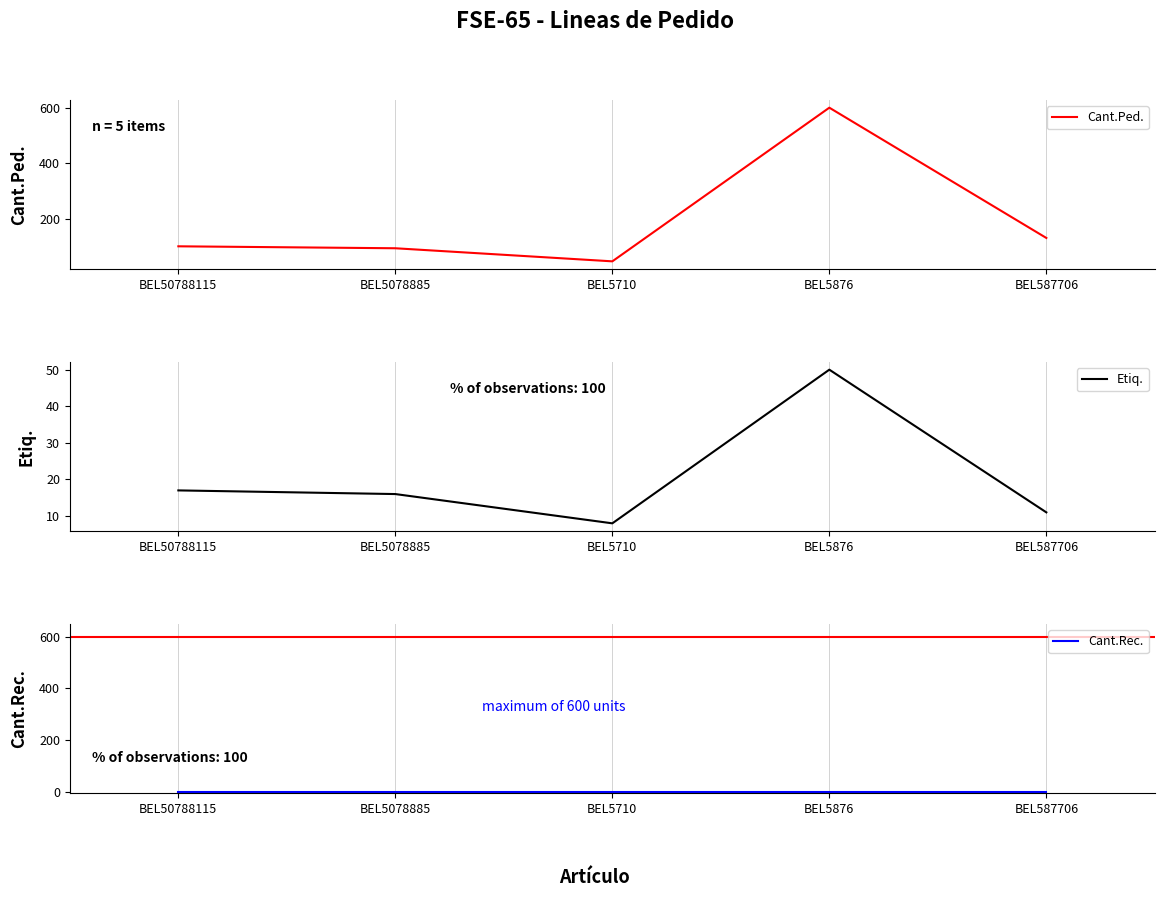

True or false: Etiq. and Cant.Rec. cross at least once.

False